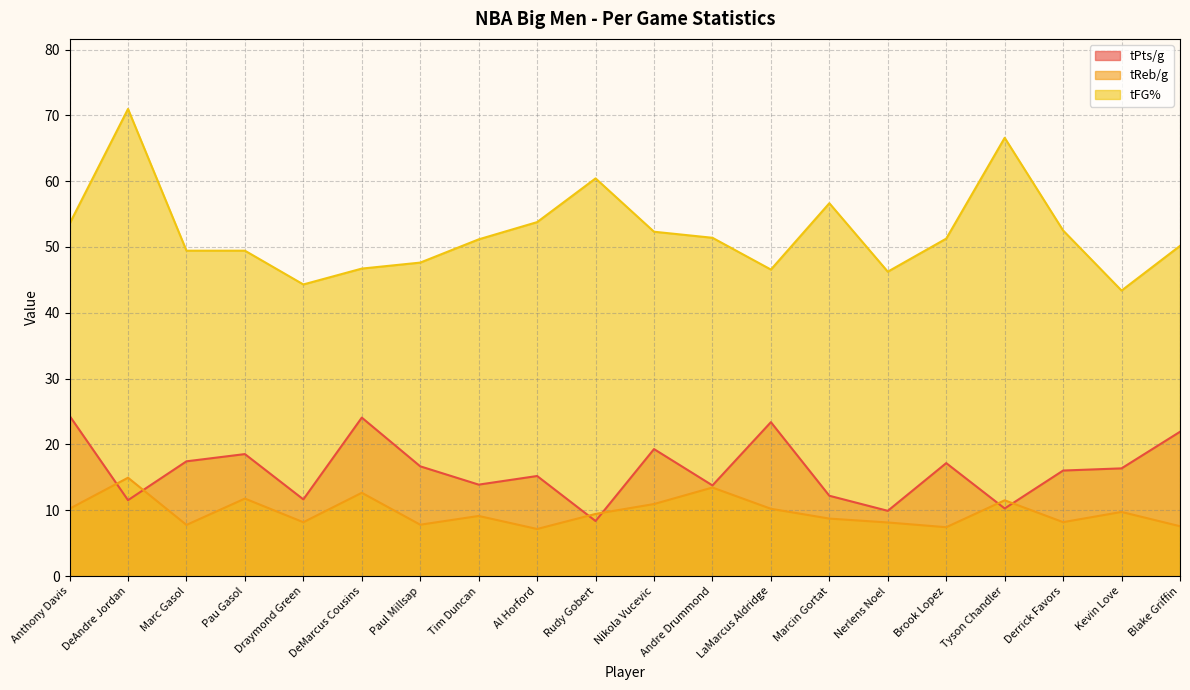

Reading right to left, what are all the values shown in this chart?

tPts/g: Blake Griffin=21.9	Kevin Love=16.4	Derrick Favors=16.0	Tyson Chandler=10.3	Brook Lopez=17.2	Nerlens Noel=9.9	Marcin Gortat=12.2	LaMarcus Aldridge=23.4	Andre Drummond=13.8	Nikola Vucevic=19.3	Rudy Gobert=8.4	Al Horford=15.2	Tim Duncan=13.9	Paul Millsap=16.7	DeMarcus Cousins=24.1	Draymond Green=11.7	Pau Gasol=18.5	Marc Gasol=17.4	DeAndre Jordan=11.5	Anthony Davis=24.4
tReb/g: Blake Griffin=7.6	Kevin Love=9.8	Derrick Favors=8.2	Tyson Chandler=11.5	Brook Lopez=7.4	Nerlens Noel=8.2	Marcin Gortat=8.7	LaMarcus Aldridge=10.2	Andre Drummond=13.5	Nikola Vucevic=10.9	Rudy Gobert=9.4	Al Horford=7.2	Tim Duncan=9.1	Paul Millsap=7.8	DeMarcus Cousins=12.7	Draymond Green=8.2	Pau Gasol=11.8	Marc Gasol=7.8	DeAndre Jordan=14.9	Anthony Davis=10.2
tFG%: Blake Griffin=50.2	Kevin Love=43.4	Derrick Favors=52.5	Tyson Chandler=66.6	Brook Lopez=51.3	Nerlens Noel=46.2	Marcin Gortat=56.6	LaMarcus Aldridge=46.6	Andre Drummond=51.4	Nikola Vucevic=52.3	Rudy Gobert=60.4	Al Horford=53.8	Tim Duncan=51.2	Paul Millsap=47.6	DeMarcus Cousins=46.7	Draymond Green=44.3	Pau Gasol=49.4	Marc Gasol=49.4	DeAndre Jordan=71.0	Anthony Davis=53.5